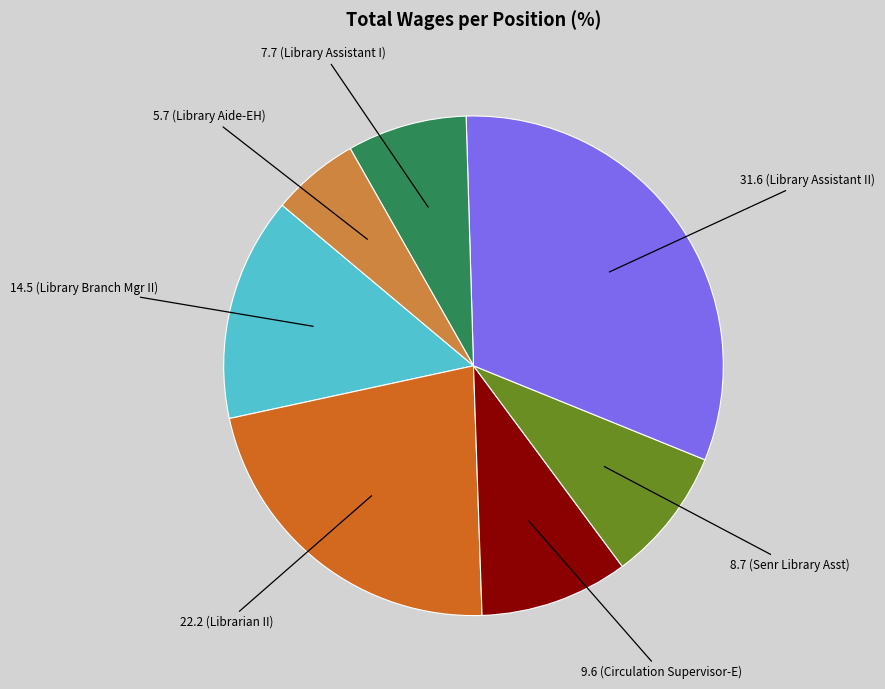

Is there a majority slice in this chart?

No